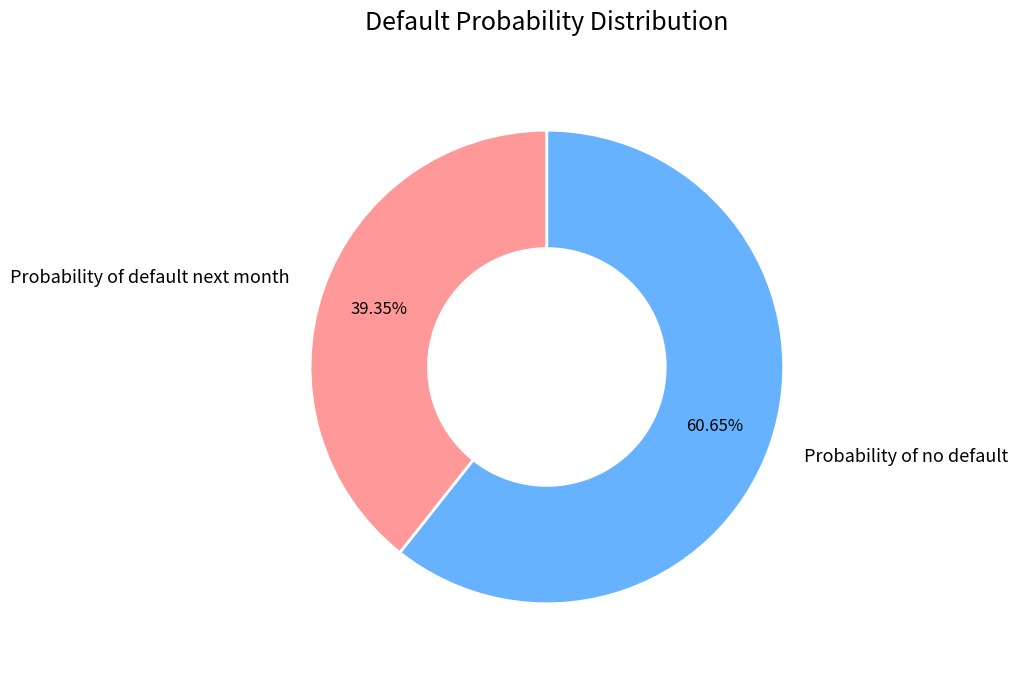

What percentage is the Probability of default next month slice, to the nearest percent?

39%